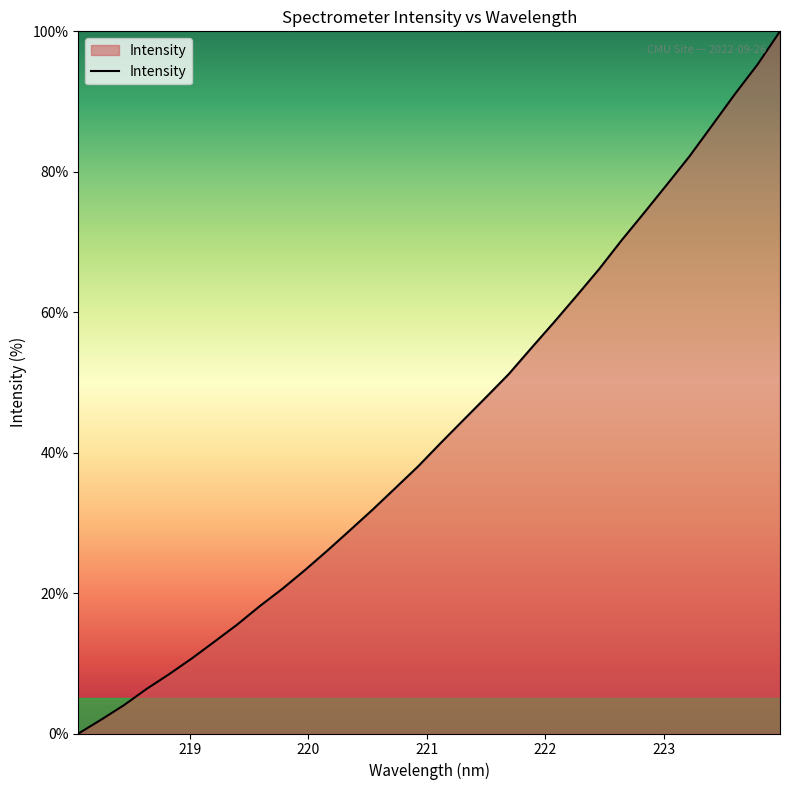

What is the sum of all values?

1386.8